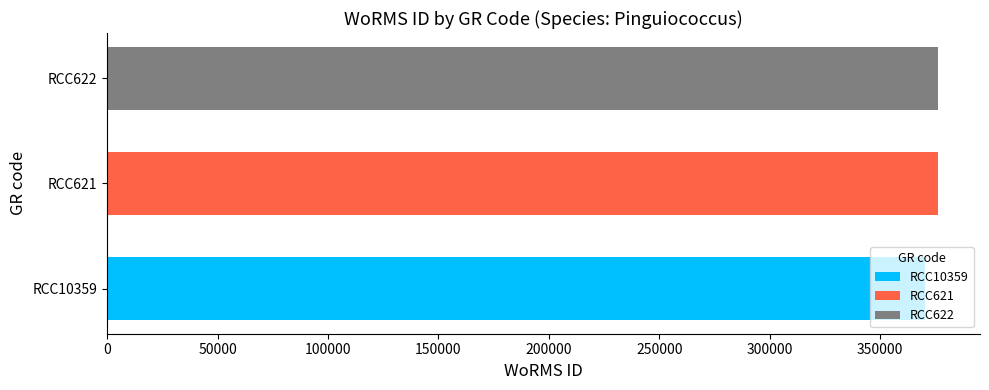

What is the approximate value of RCC622 at RCC621?

376356